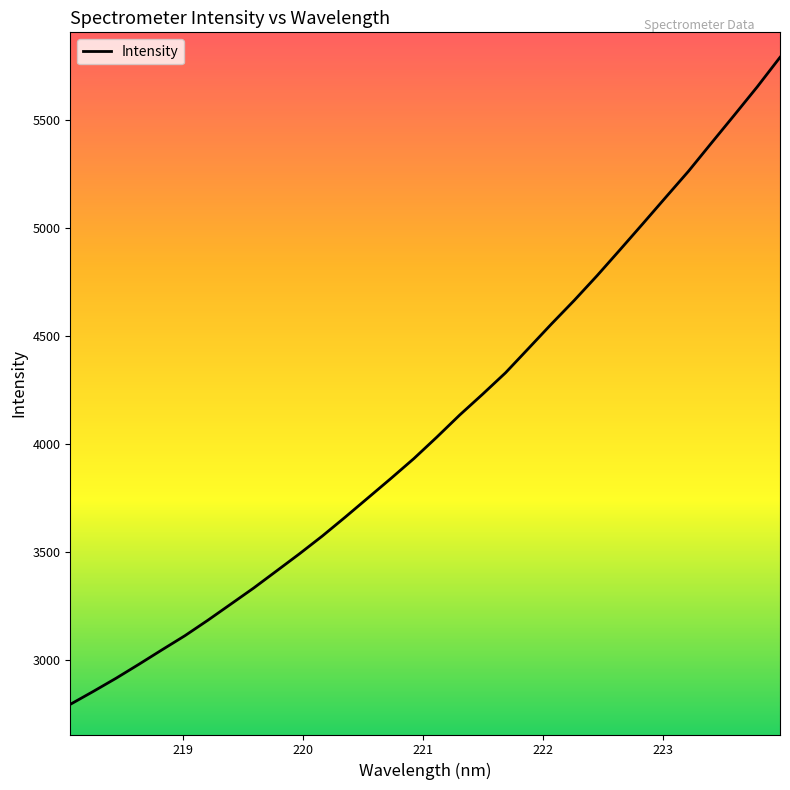

What is the minimum value shown in the chart?

2794.3